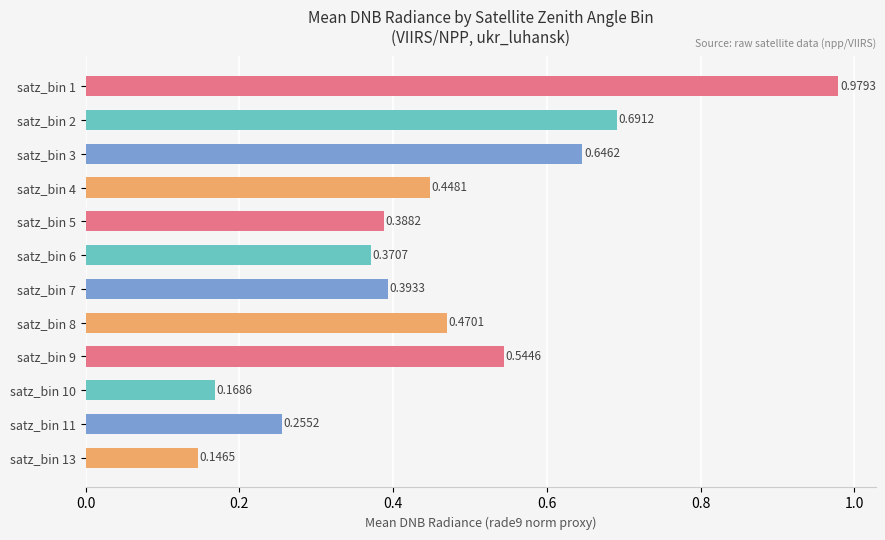

Rank the categories by value from highest to lowest.

satz_bin 1, satz_bin 2, satz_bin 3, satz_bin 9, satz_bin 8, satz_bin 4, satz_bin 7, satz_bin 5, satz_bin 6, satz_bin 11, satz_bin 10, satz_bin 13